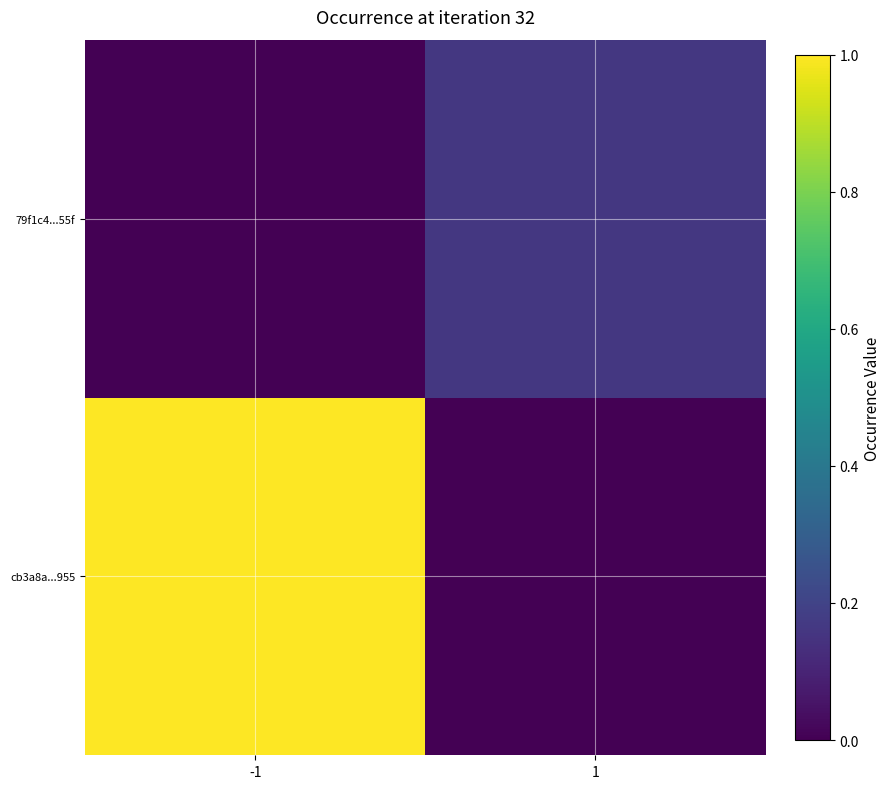

How many data points does each series have?

2